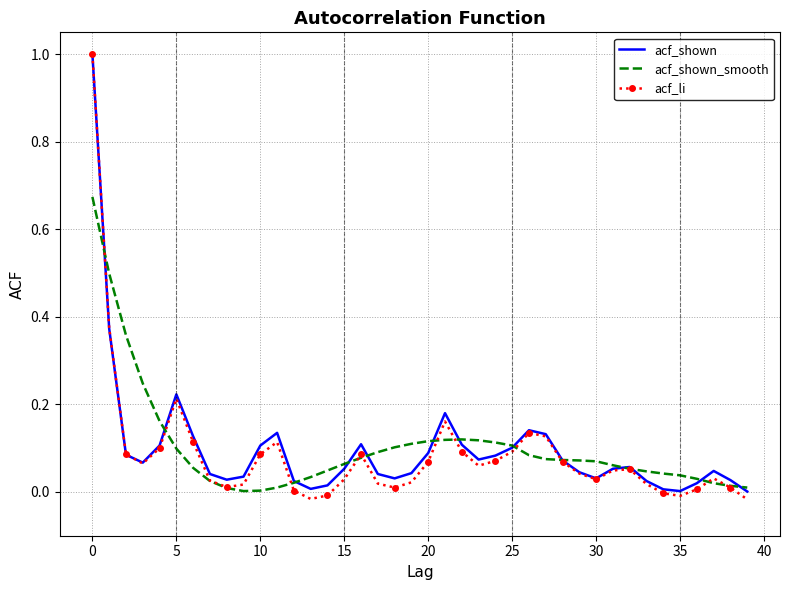

Which series has the widest spread of values?

acf_li